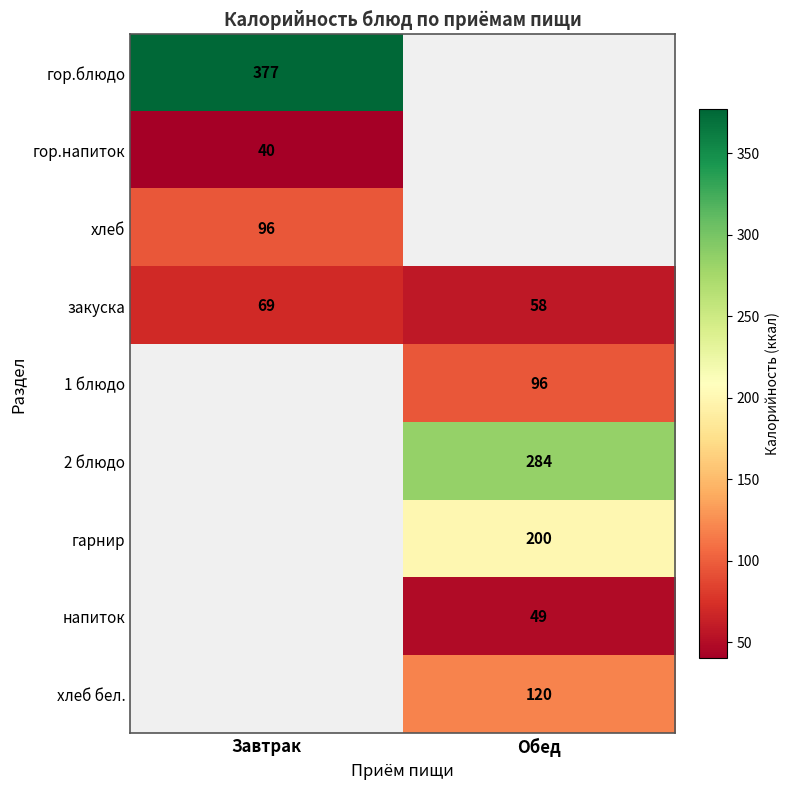

At how many categories does at least one series exceed 108?

2